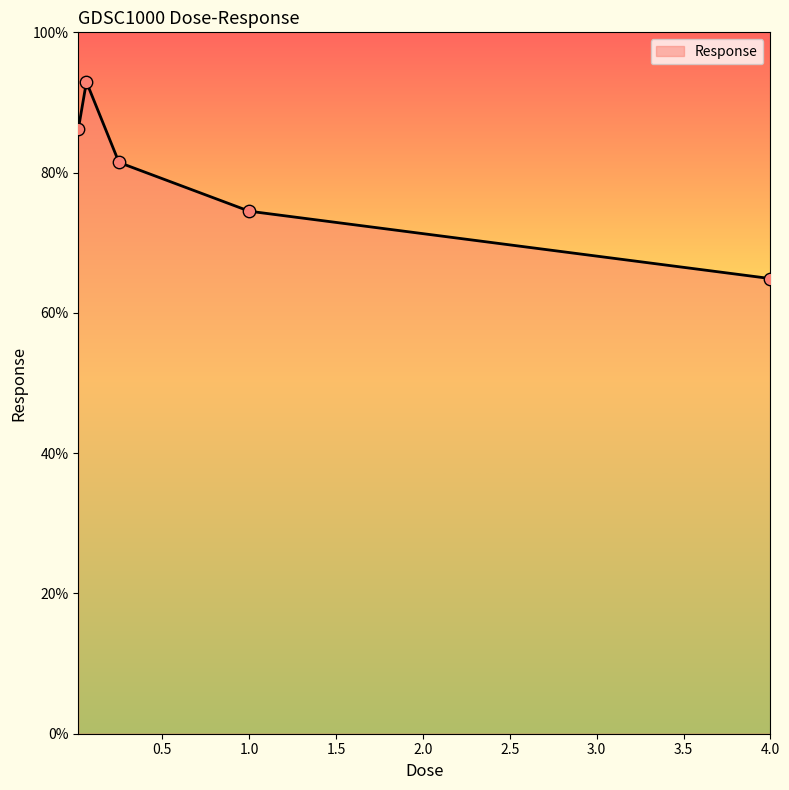

What is the maximum value shown in the chart?

92.9